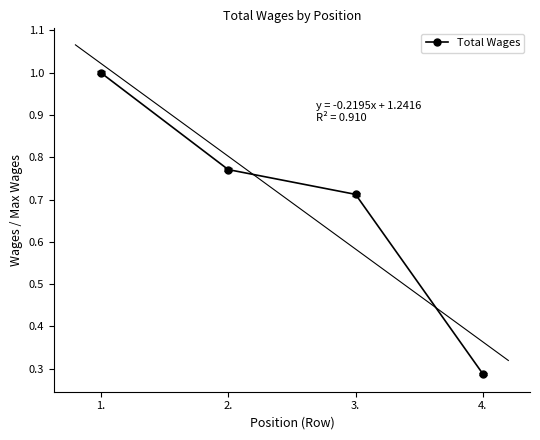

What is the difference between the maximum and minimum values?

0.7